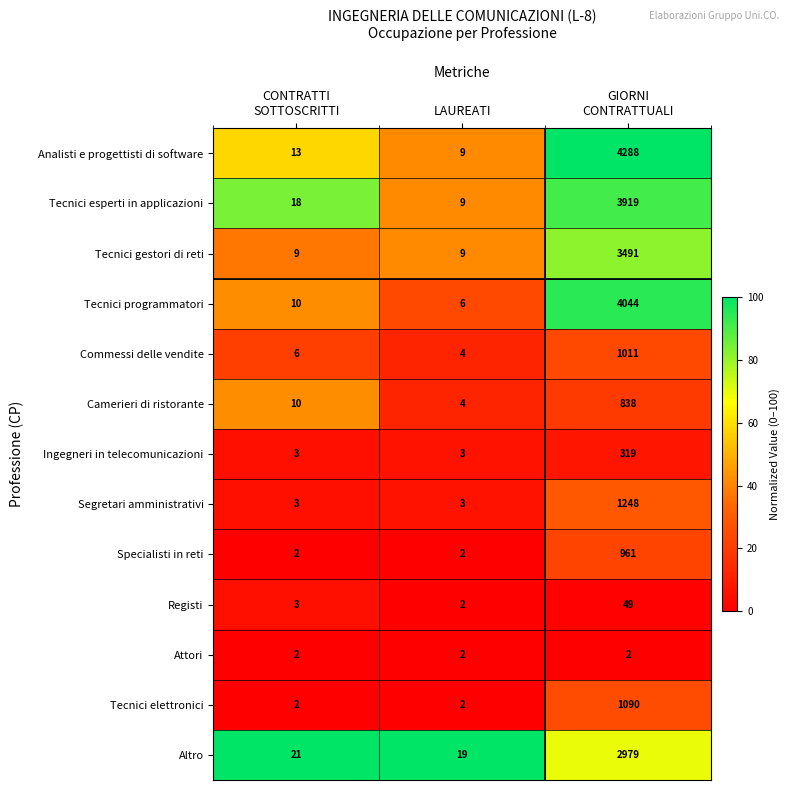

What is the difference between the highest and lowest values at LAUREATI?

17